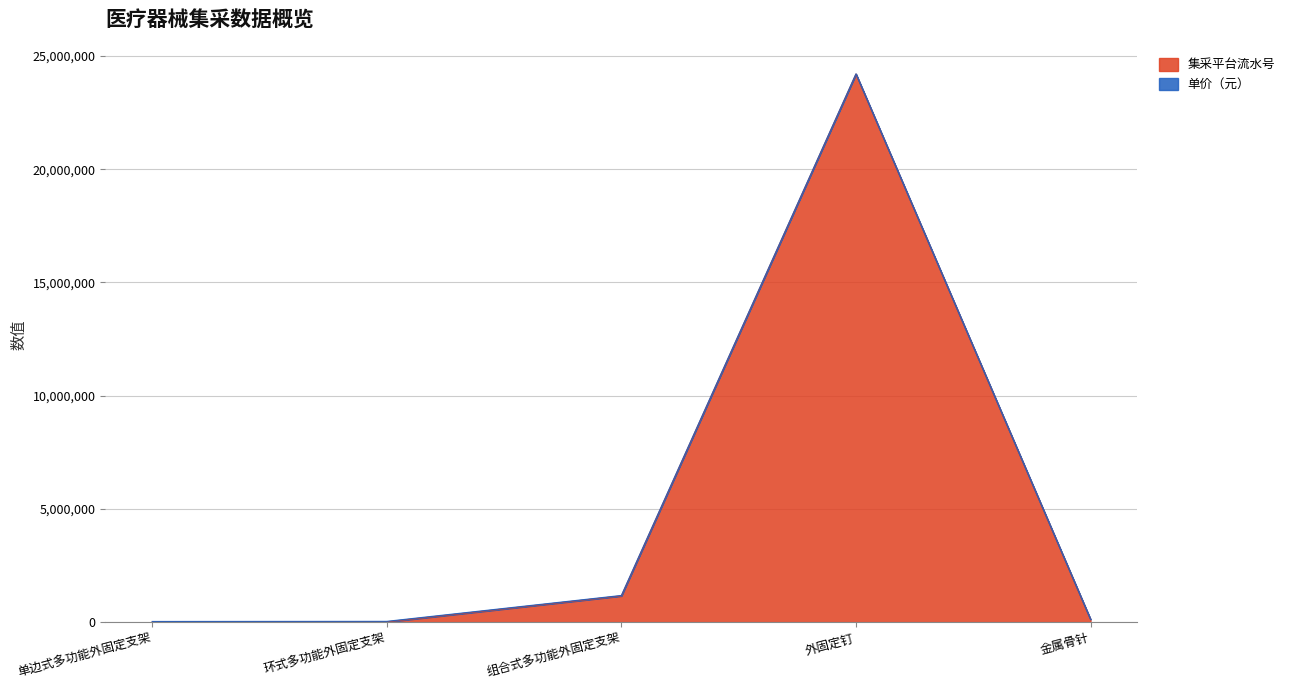

Where is the first local maximum?

外固定钉